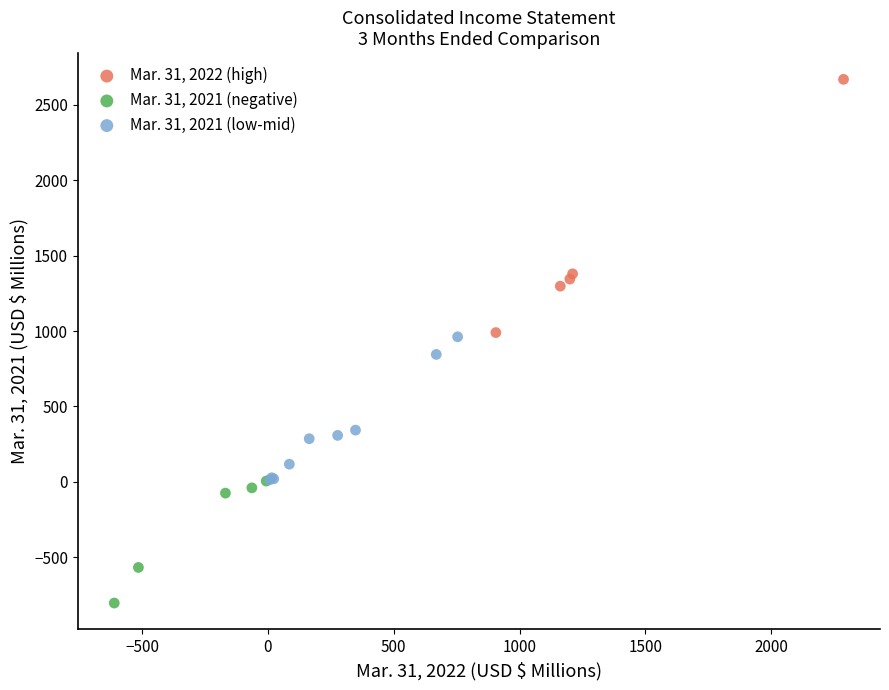

Which series contains the lowest Y value?

Mar. 31, 2021 (negative)